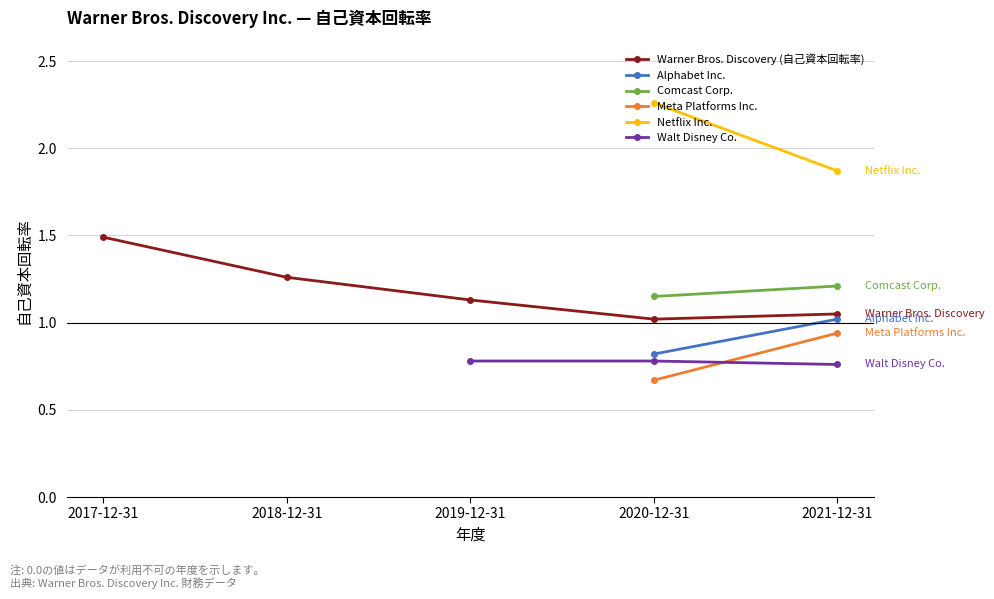

How many lines are shown in the chart?

6